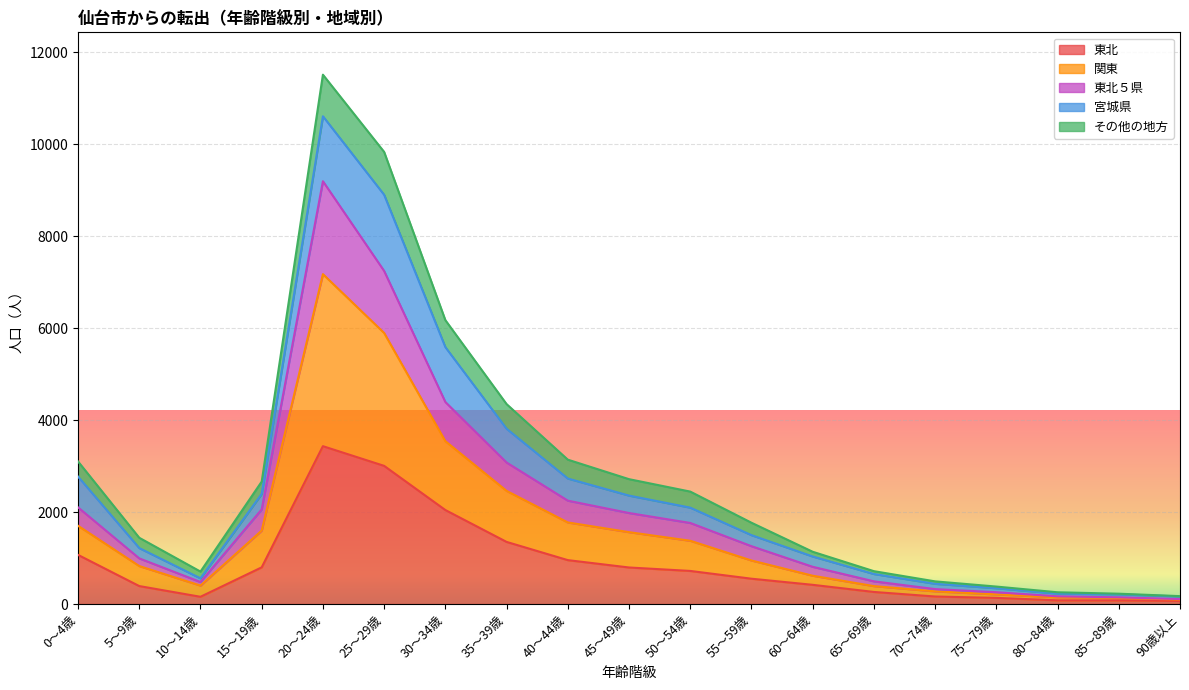

Between 65～69歳 and 60～64歳, which is larger?

60～64歳